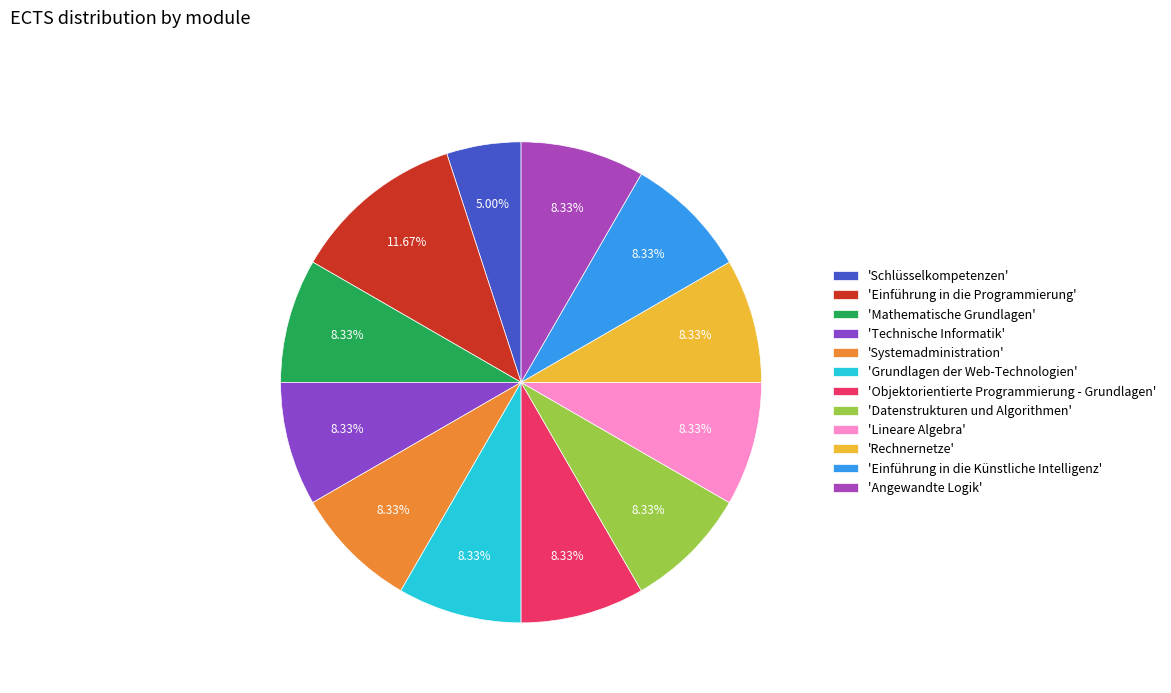

Which slice is the smallest?

'Schlüsselkompetenzen'